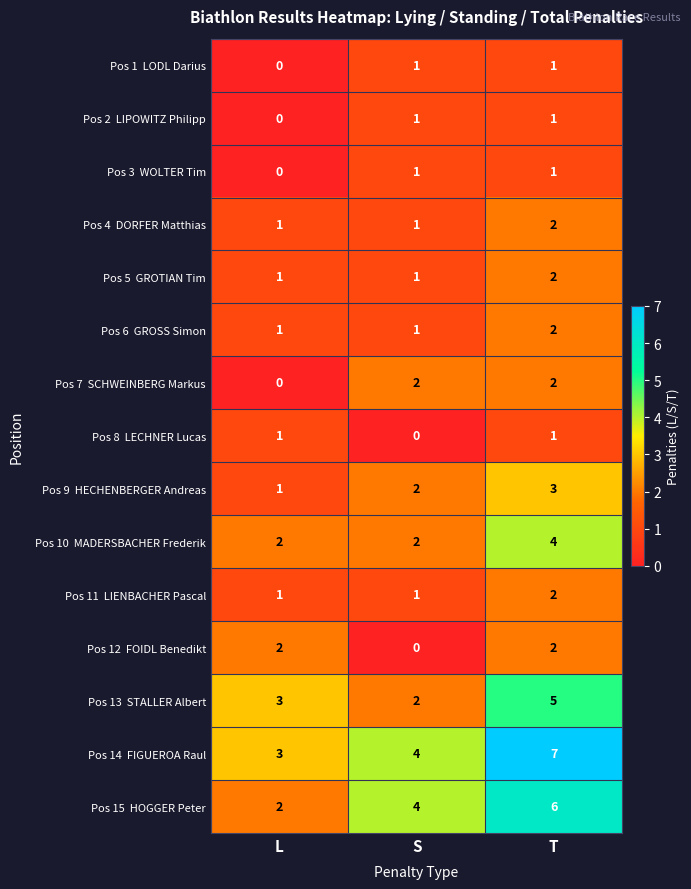

What is the maximum value shown in the chart?

7